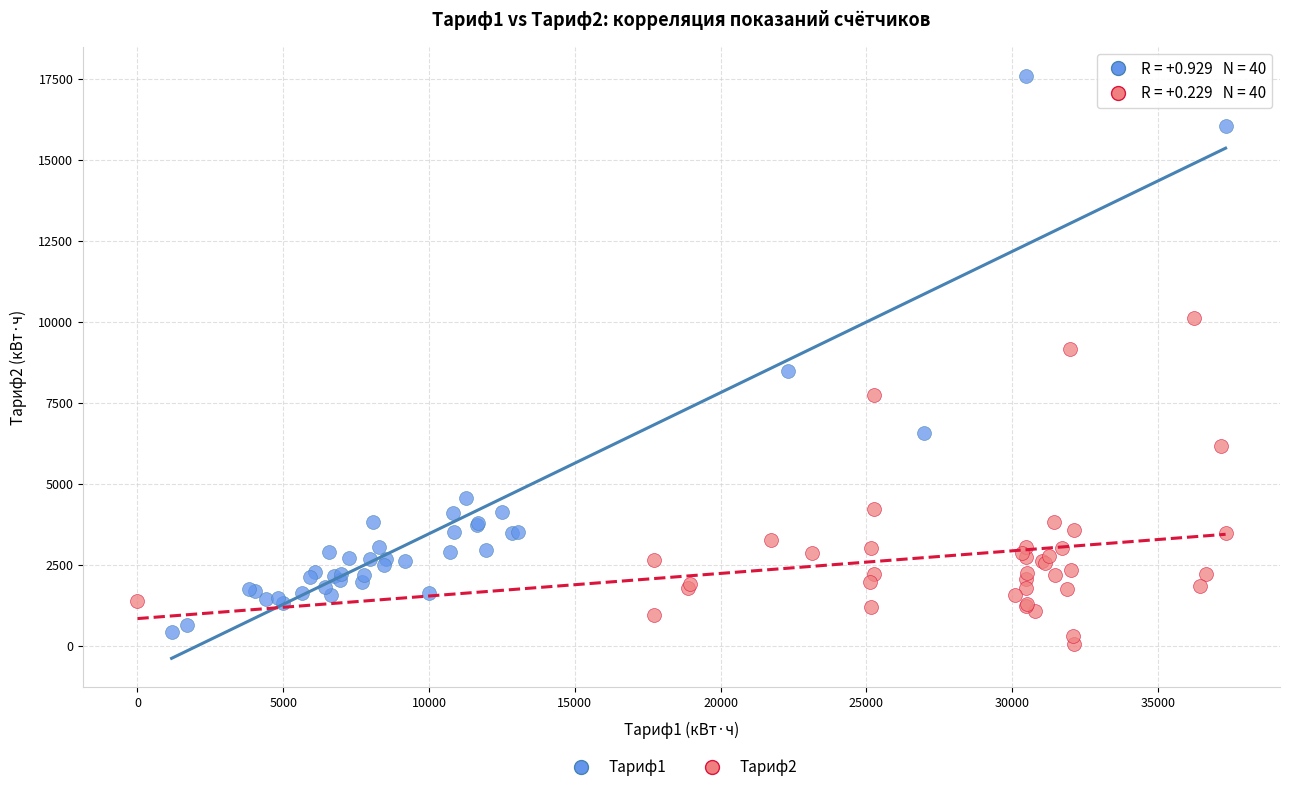

What are all the series names shown in the legend?

Тариф1, Тариф2